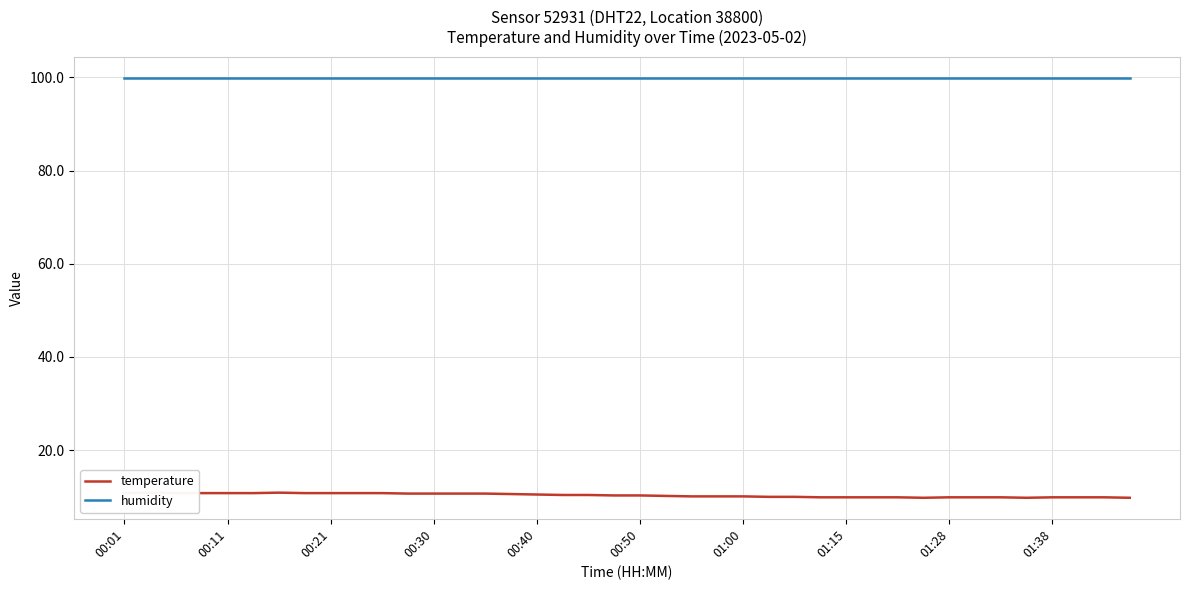

What is the difference between the temperature values at 38 and 01:00?

1.0